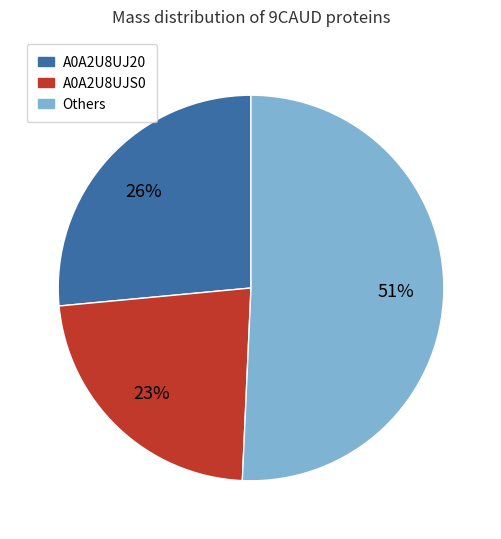

To the nearest percent, what is the average slice percentage?

33%